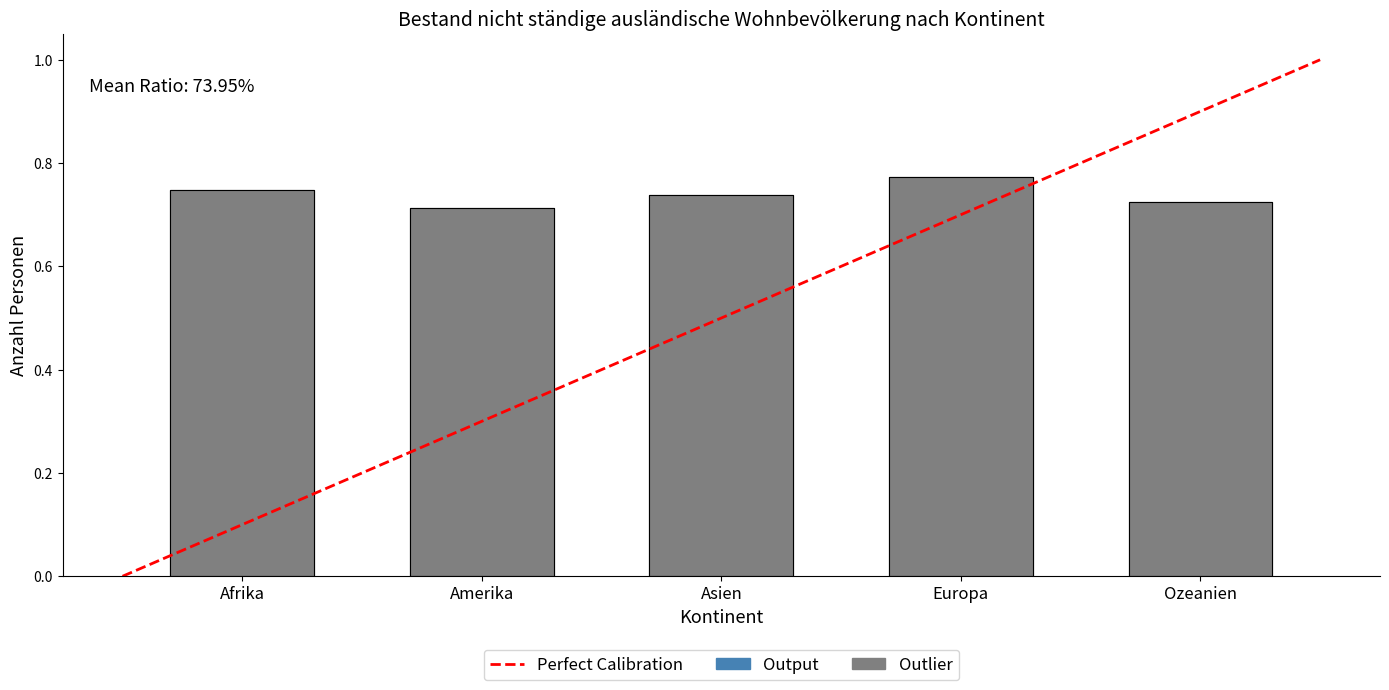

True or false: the data shows 0 at Amerika.

False